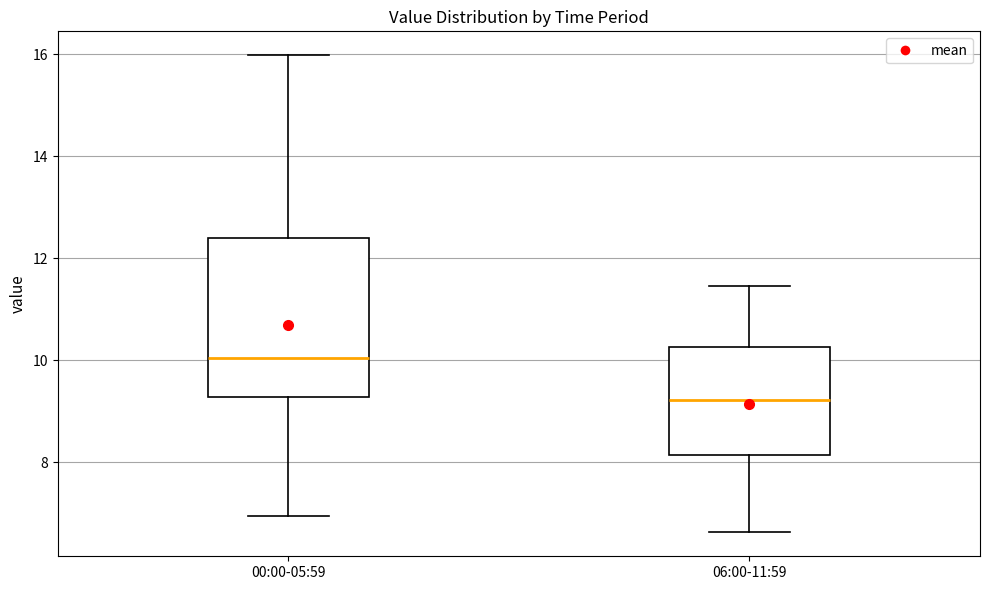

Where does the lower whisker of the box for 00:00-05:59 end on the y-axis? The values are not printed on the chart, so give them approximately, as read against the axis.

7.0